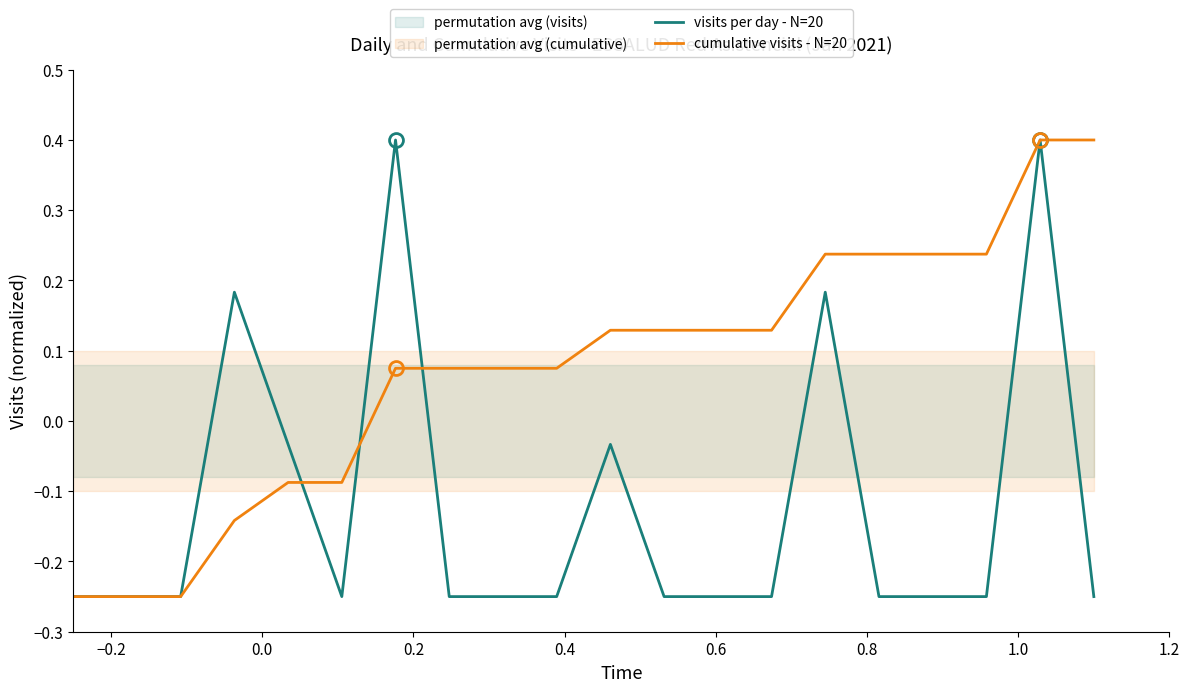

Rank the series by their average value, from highest to lowest.

cumulative visits - N=20, visits per day - N=20